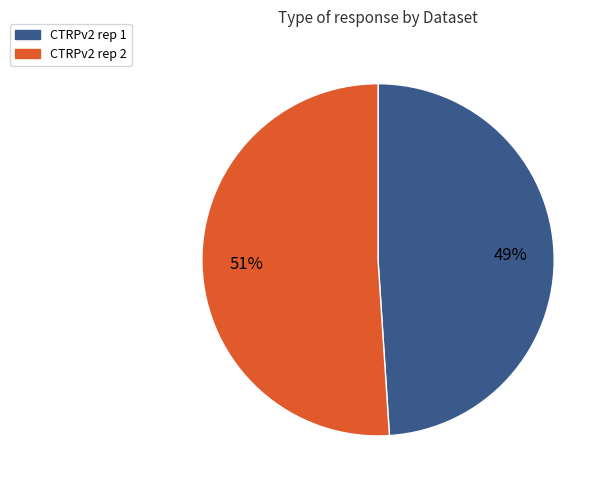

To the nearest percent, what is the difference between the largest and smallest slice percentages?

2%